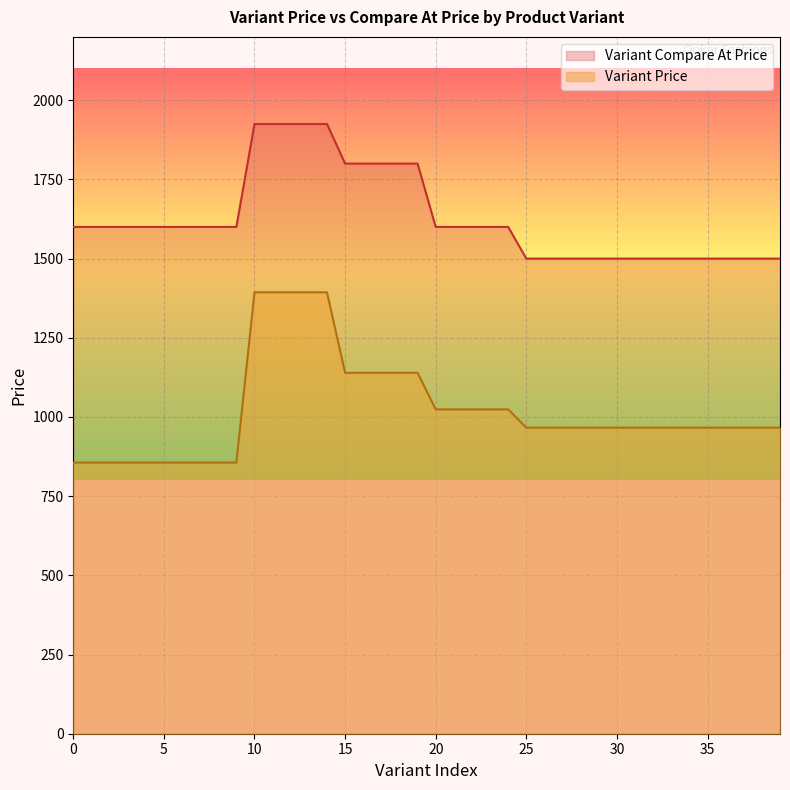

What is the lowest value of the Variant Compare At Price series?

1500.0